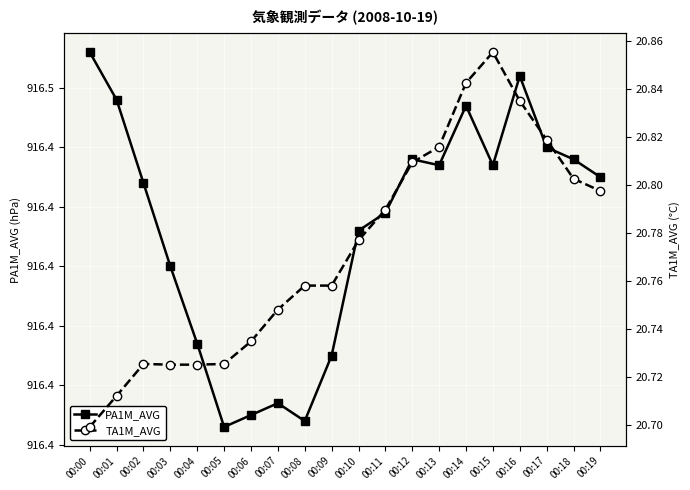

What is the difference between the maximum and second lowest values in the PA1M_AVG series?

0.1